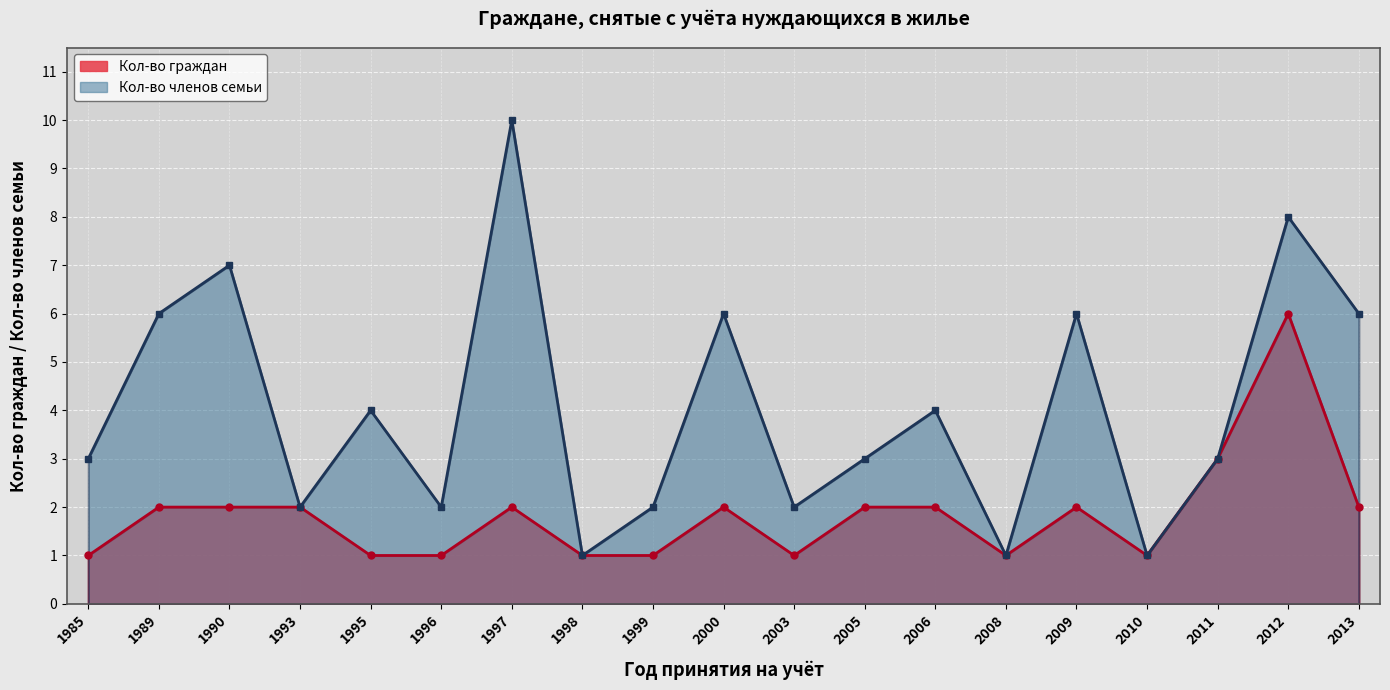

The value at 2012 is 1. True or false?

False